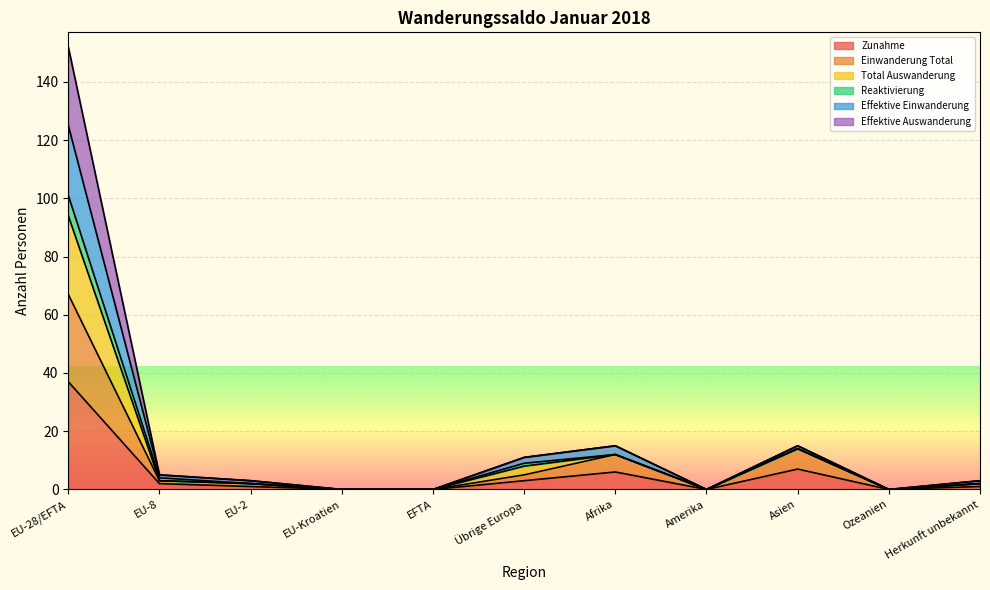

What is the difference between the Einwanderung Total values at Ozeanien and Übrige Europa?

5